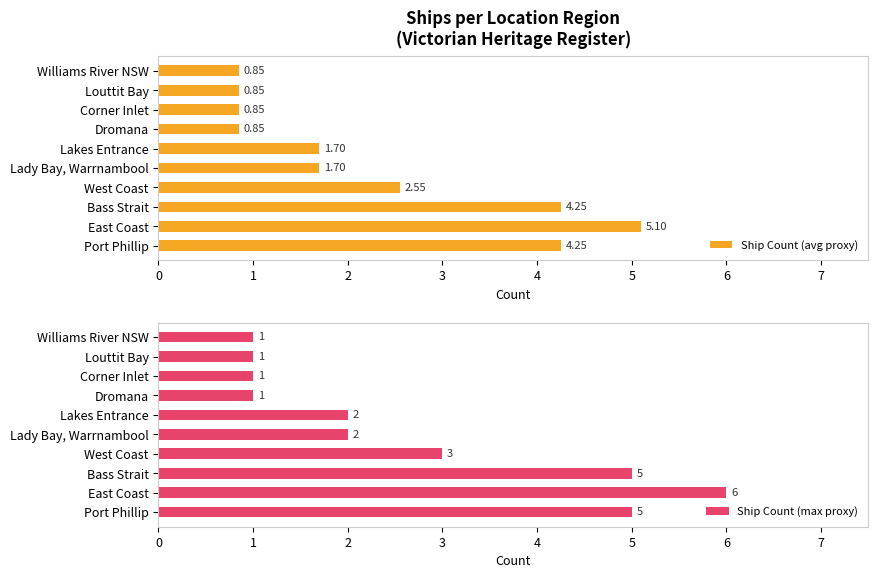

What is the value of the Ship Count (max proxy) bar at the 3rd from the left?

5.0